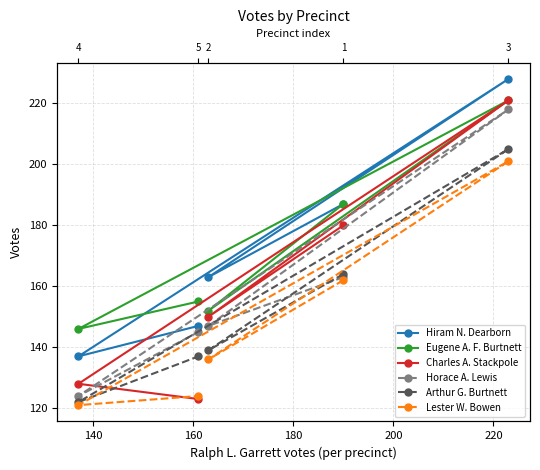

How many data points in Hiram N. Dearborn are above 163?

2